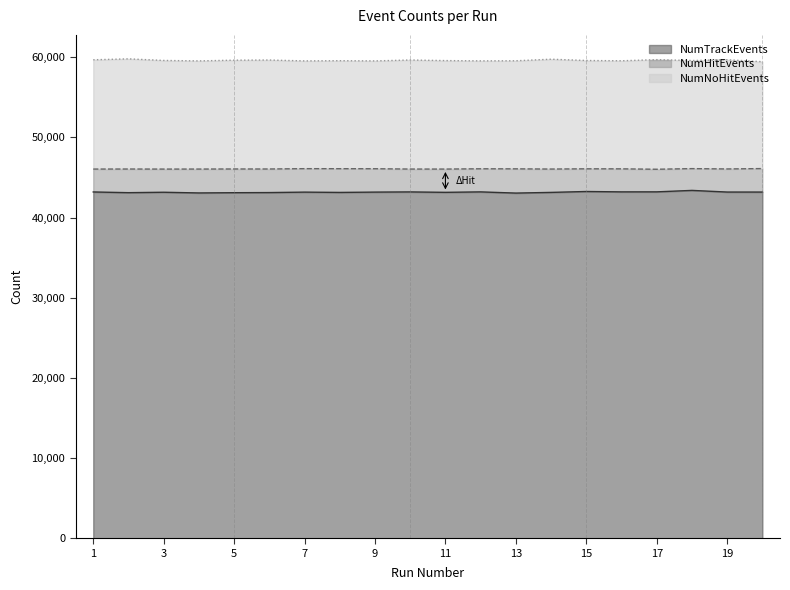

Does the chart have visible grid lines?

No